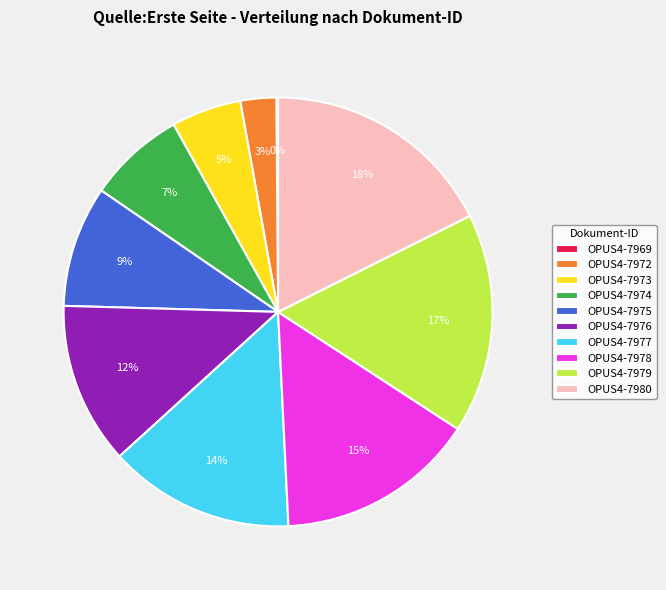

Which category has the biggest portion of the pie?

OPUS4-7980